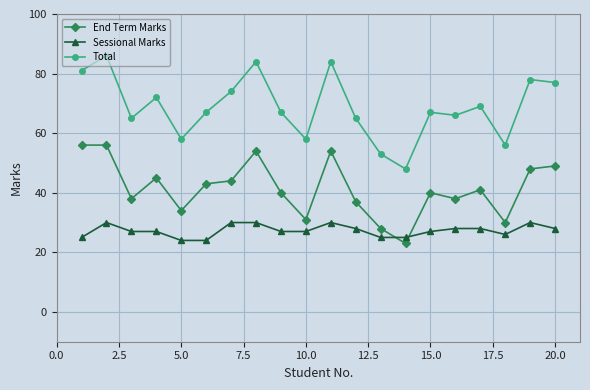

What is the average value of the End Term Marks series?

41